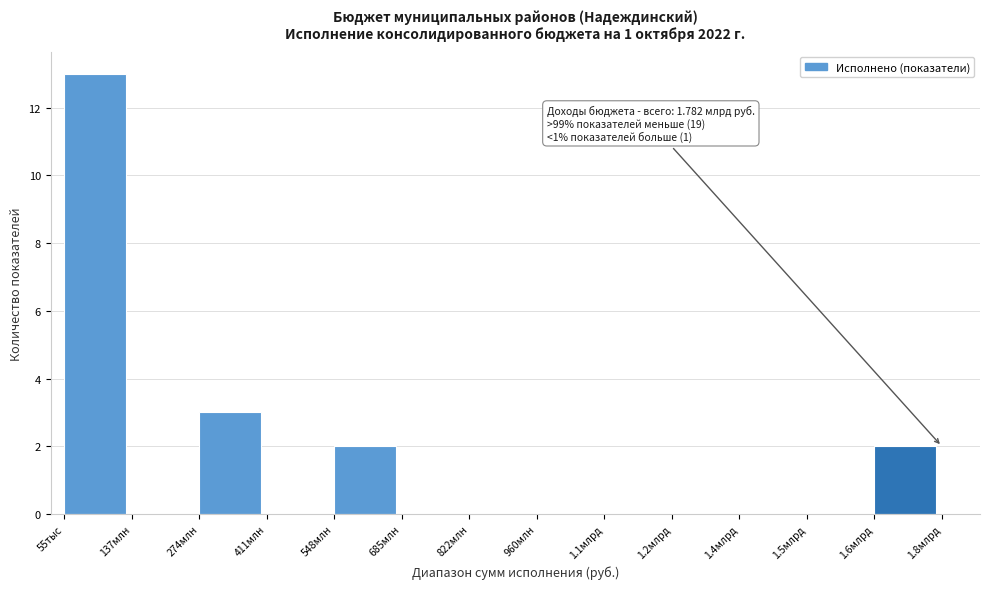

Reading left to right, transcribe all the data shown in this chart.

55тыс=13	137млн=0	274млн=3	411млн=0	548млн=2	685млн=0	822млн=0	960млн=0	1.1млрд=0	1.2млрд=0	1.4млрд=0	1.5млрд=0	1.6млрд=2